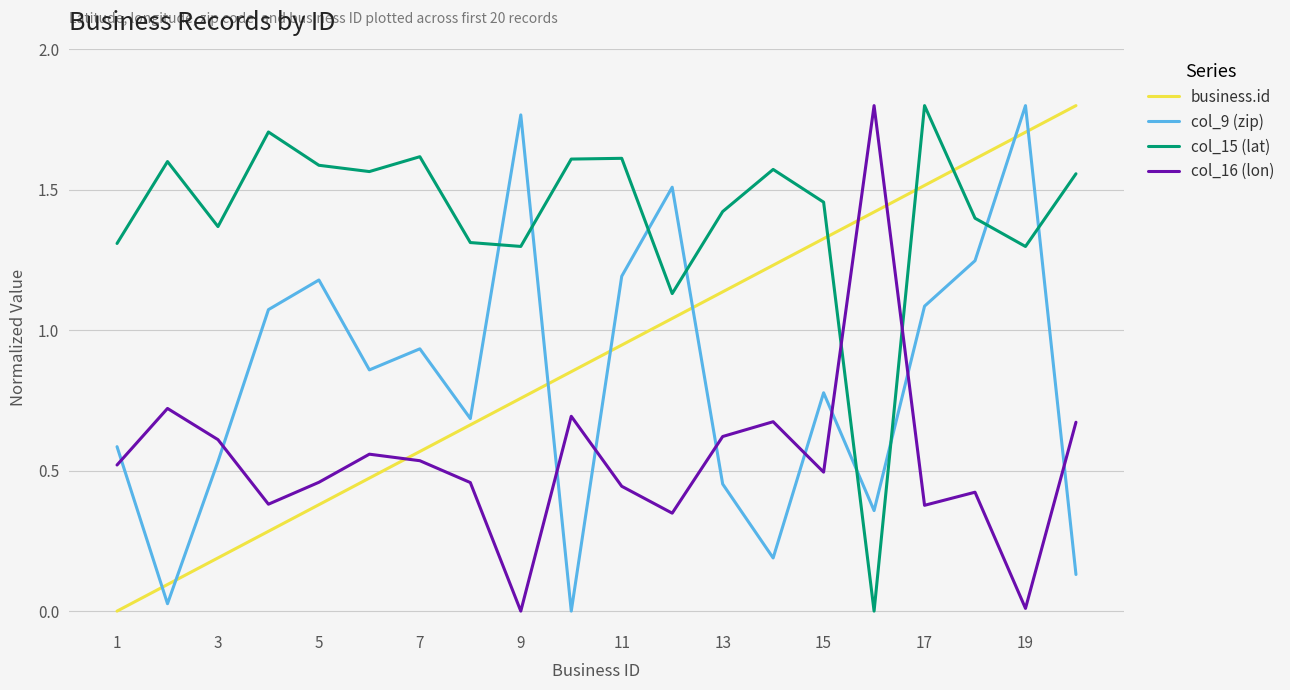

True or false: business.id and col_9 (zip) cross at least once.

True